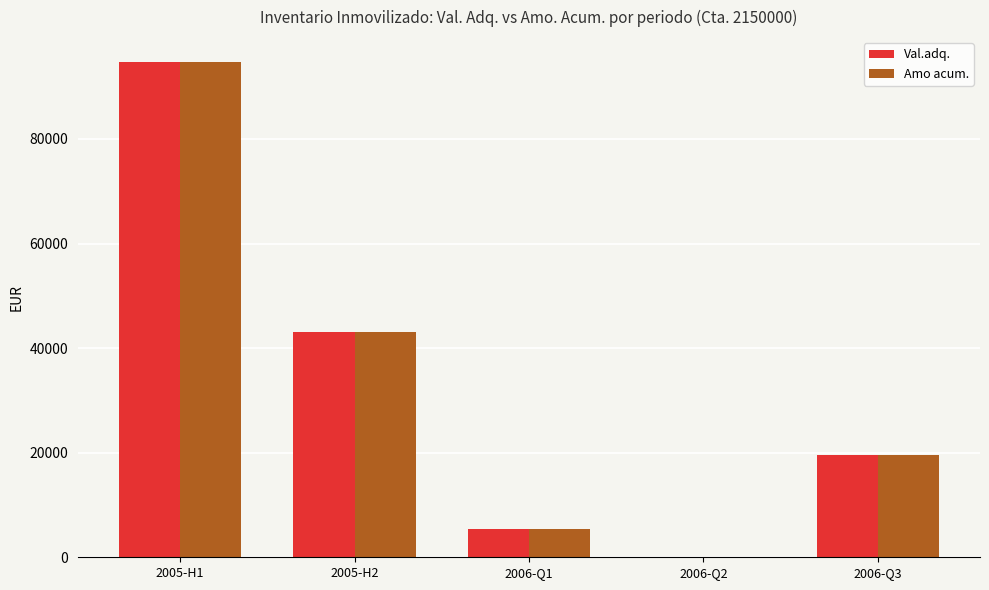

Is it true that Val.adq. equals 0.0 at 2006-Q2?

True